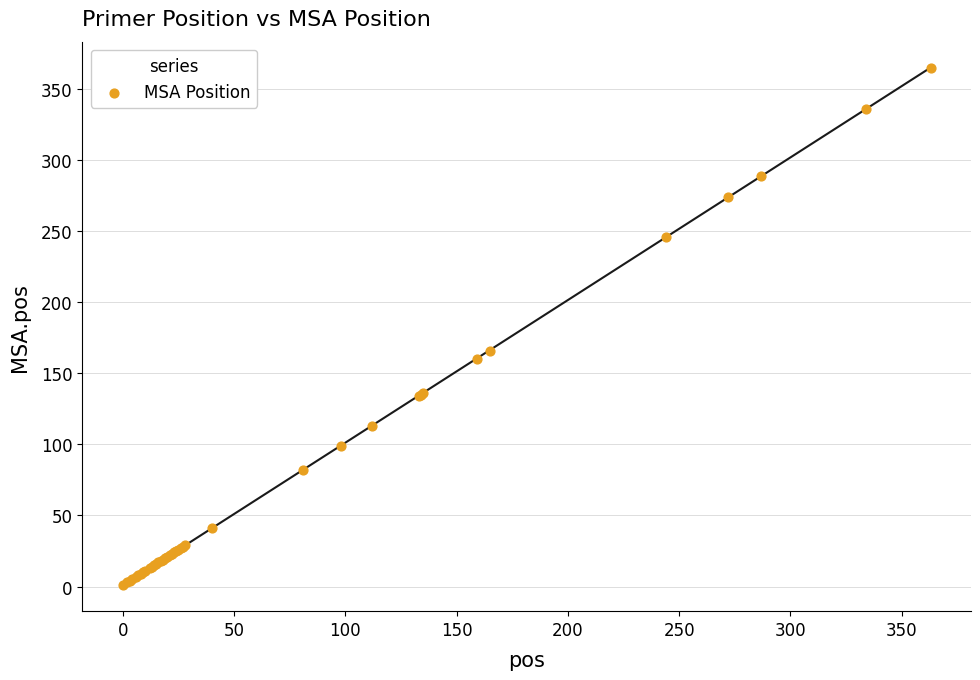

What Y value in the scatter plot is closest to 183?

166